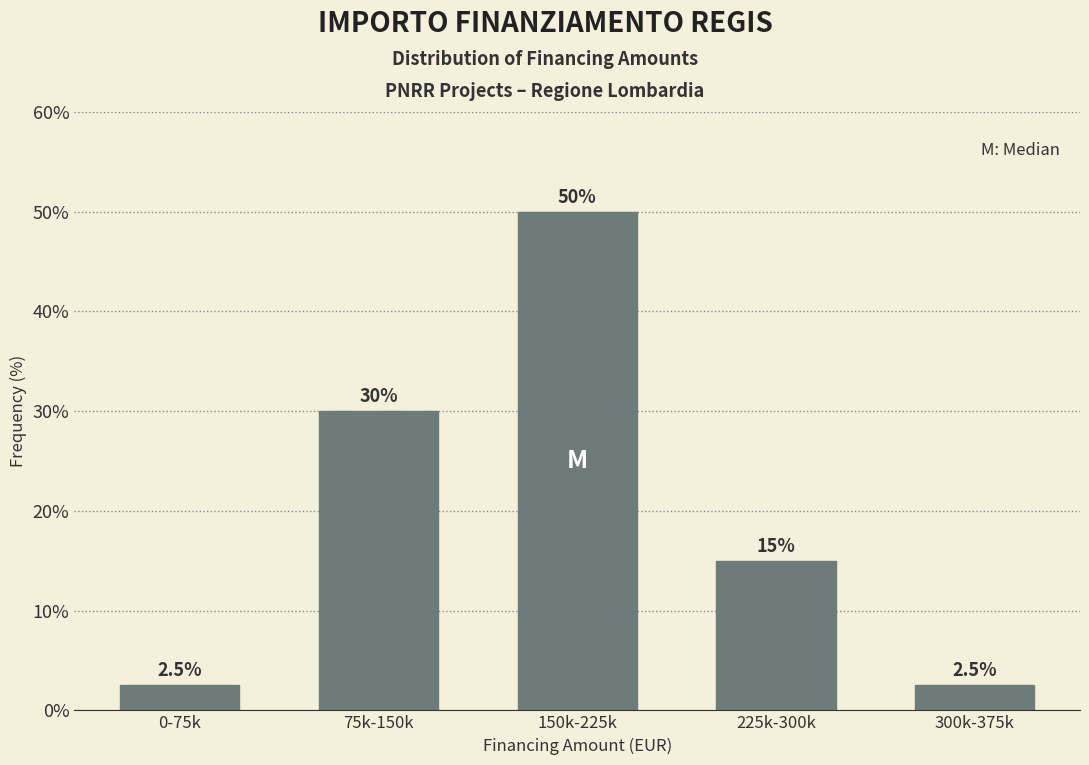

Reading left to right, transcribe all the data shown in this chart.

2.5	30.0	50.0	15.0	2.5